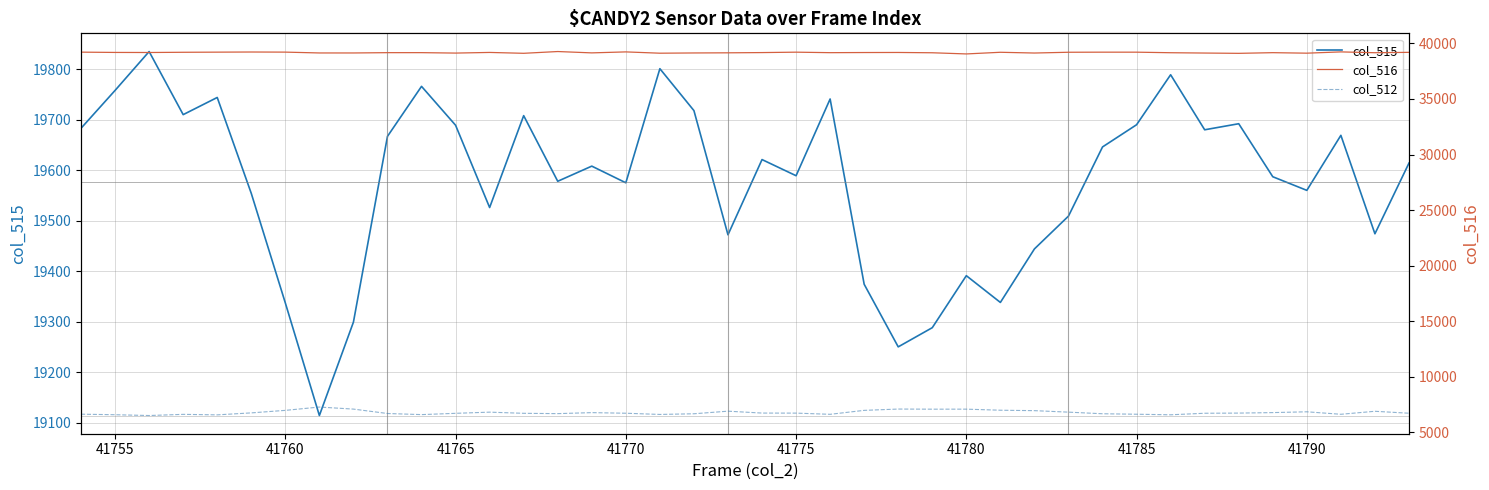

How many interior local valleys does the col_516 series have?

12